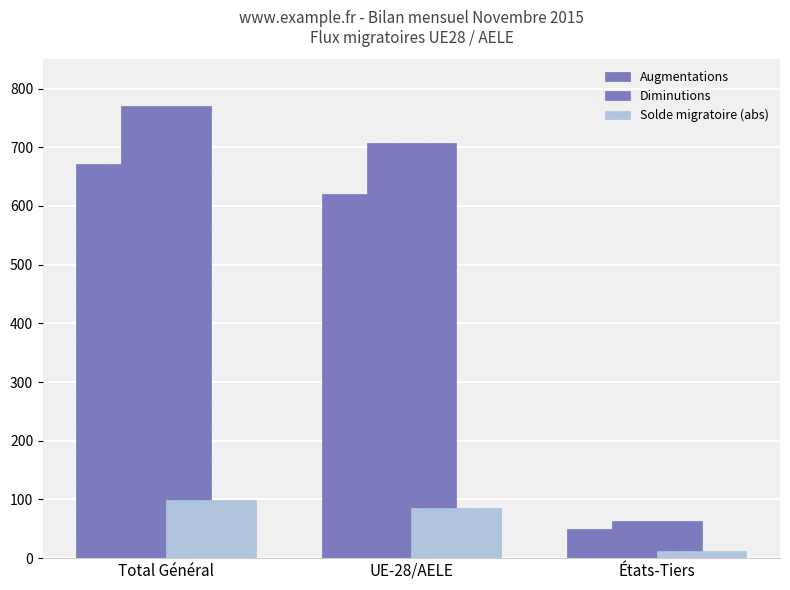

How many values in the Augmentations series are below 621?

1